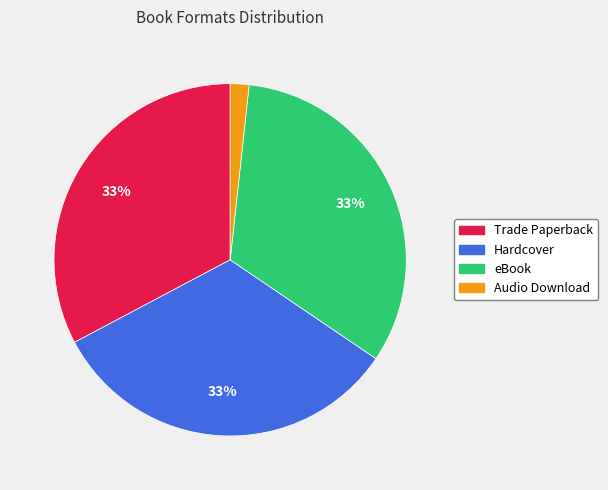

Between Audio Download and Hardcover, which is larger?

Hardcover